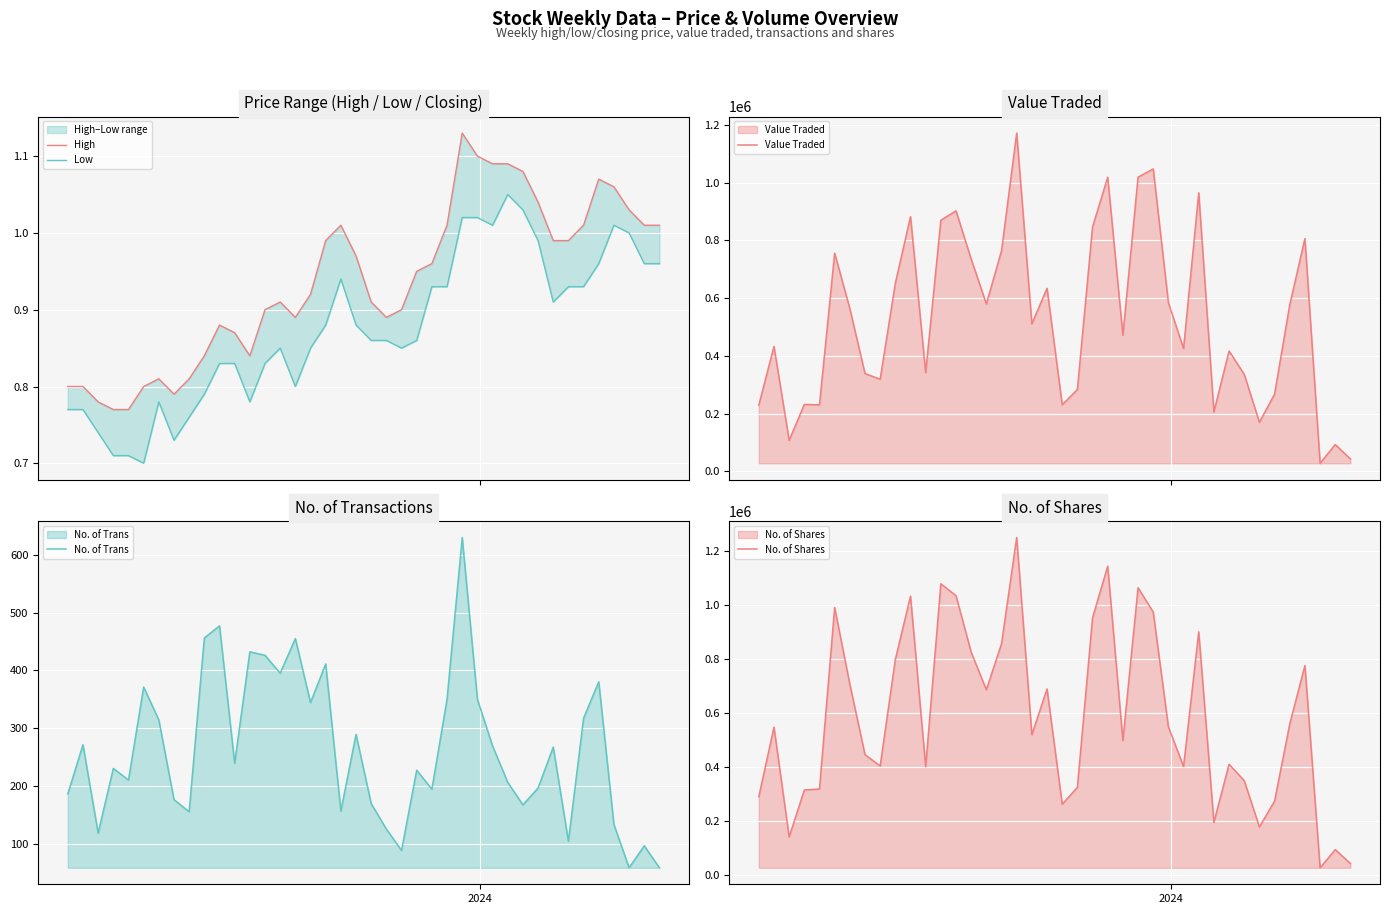

How many data points does each series have?

40